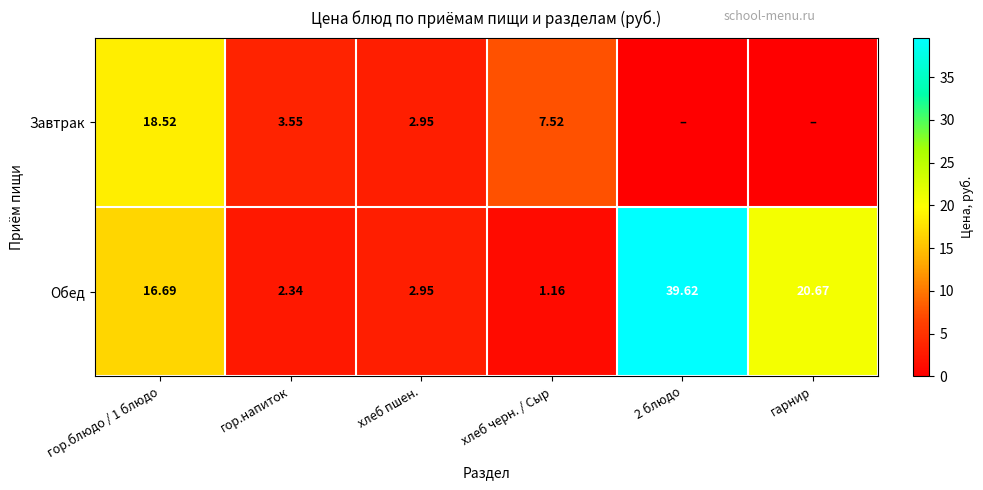

The Обед series shows 20.7 at гарнир. True or false?

True